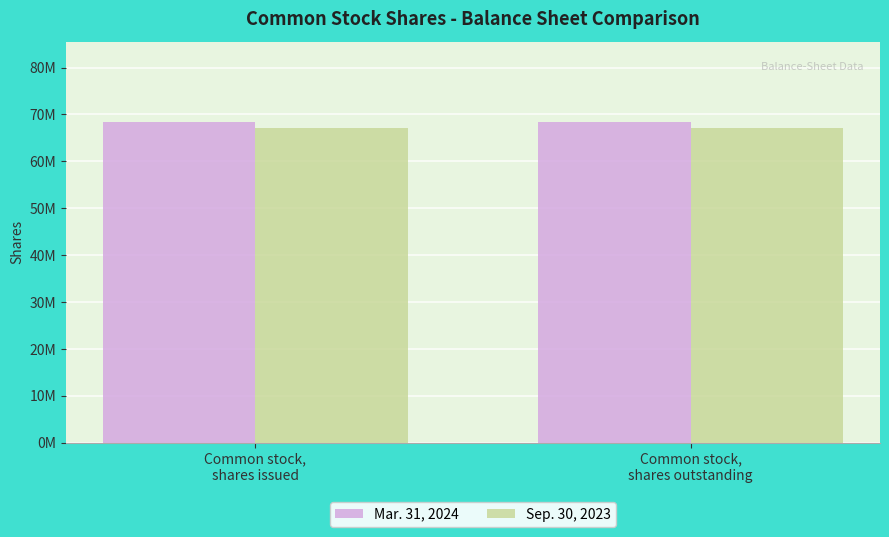

What are all the series names shown in the legend?

Mar. 31, 2024, Sep. 30, 2023